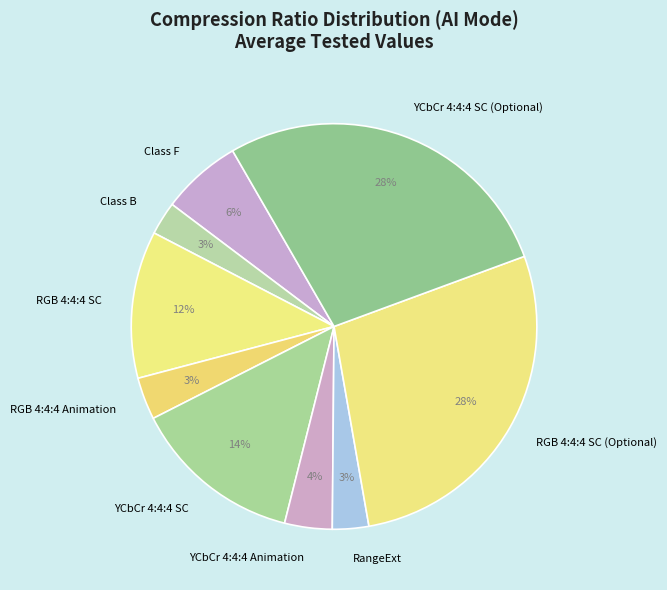

Count the number of slices in the pie.

9